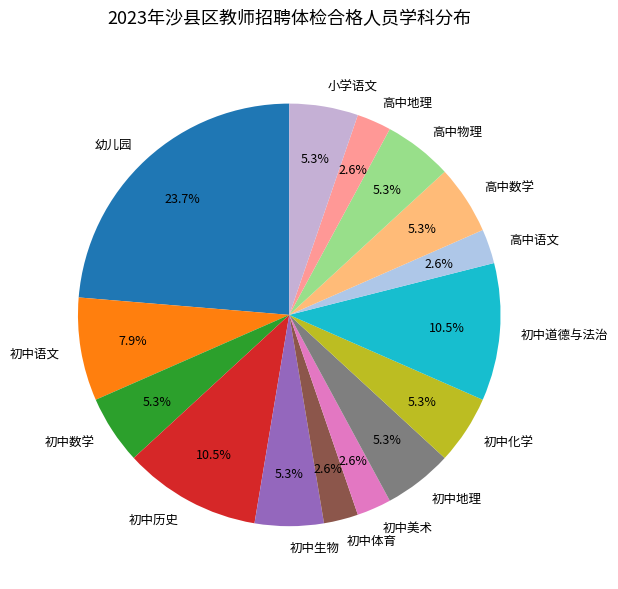

What percentage do 初中道德与法治 and 初中语文 together represent?

18.4%